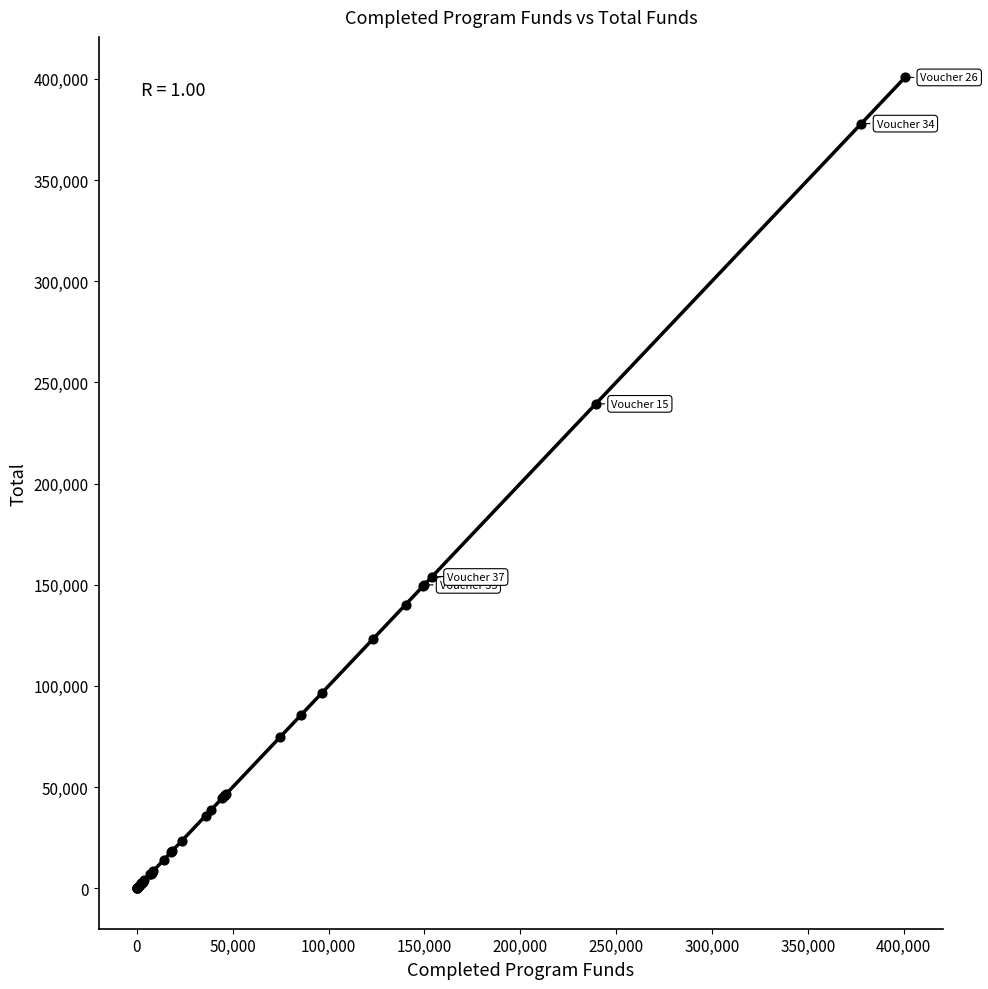

What Y value in the scatter plot is closest to 200390?

239409.9